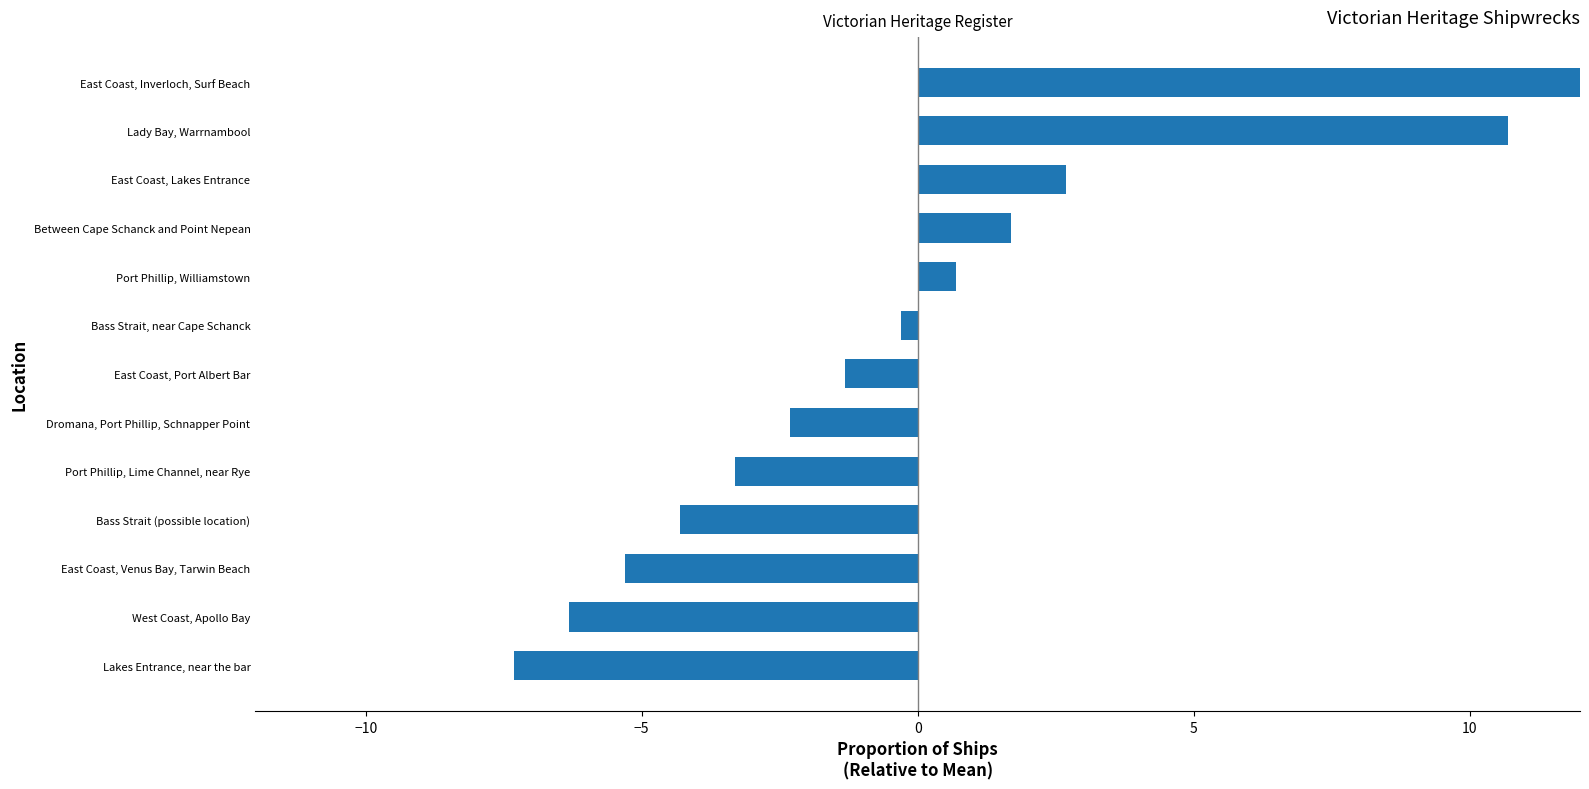

How many categories are shown in the chart?

13